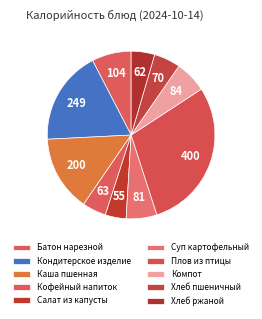

To the nearest percent, what is the combined percentage of Батон нарезной and Кофейный напиток?

12%